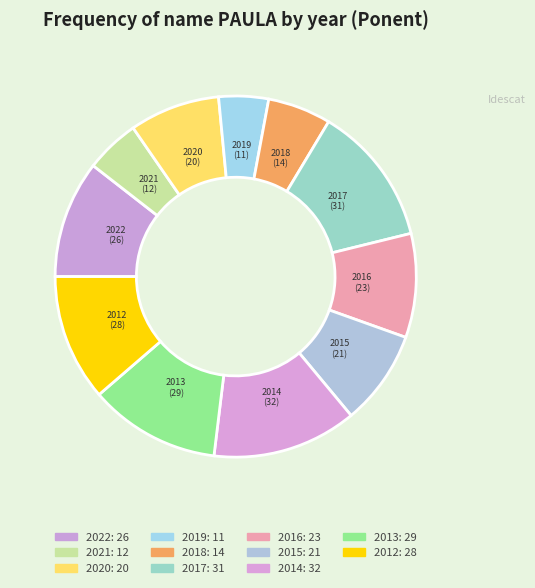

To the nearest percent, what percentage of the pie is 2014?

13%